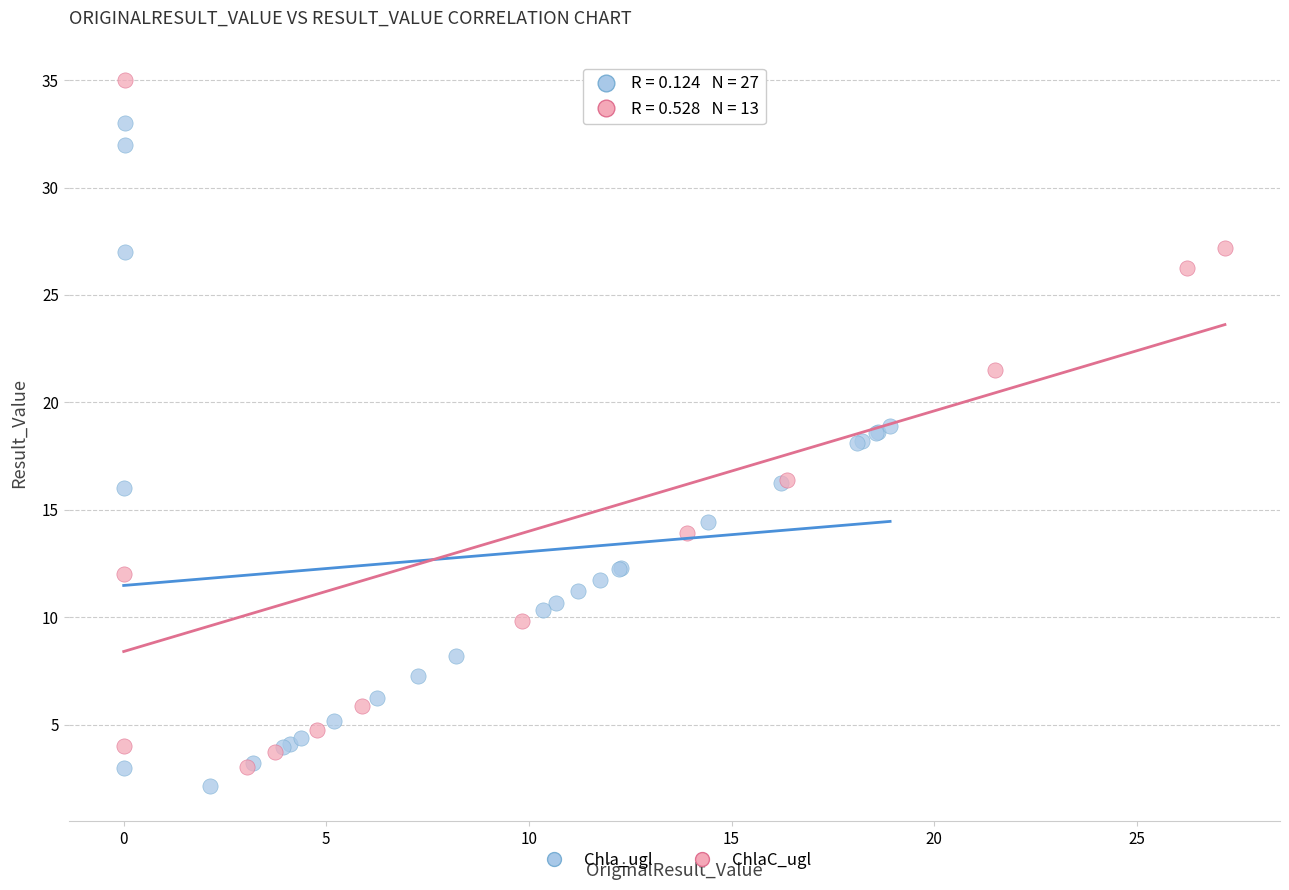

Which series contains the highest Y value?

ChlaC_ugl